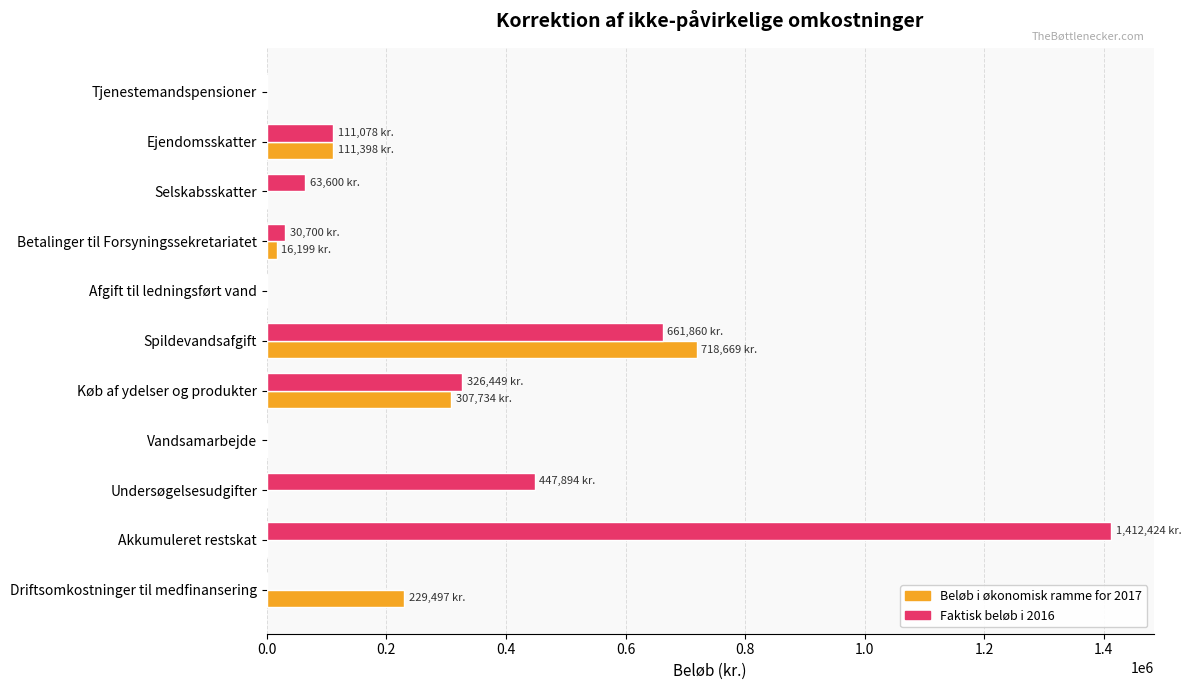

Which series has the largest total across all categories?

Faktisk beløb i 2016